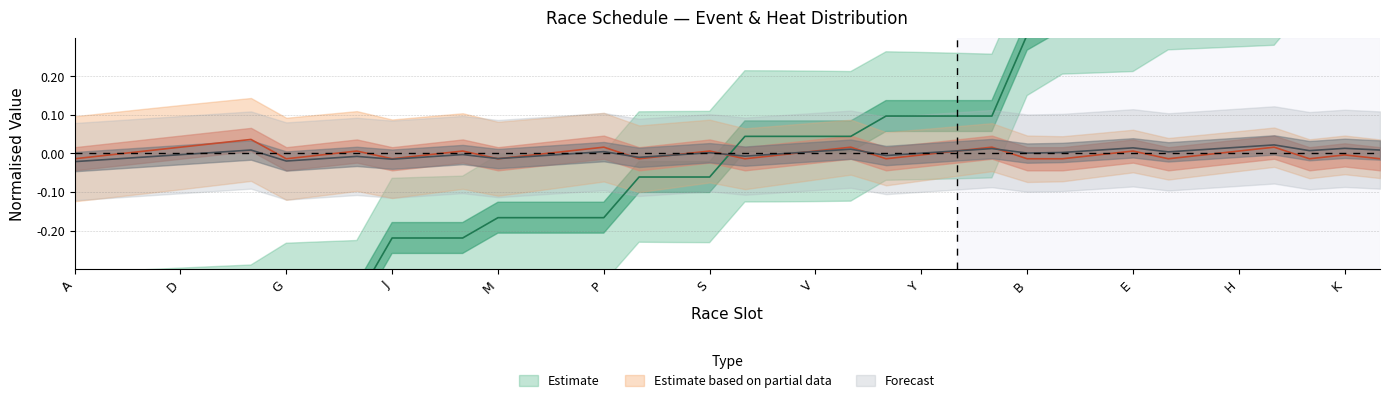

Which category has the lowest value in the heat series?

A